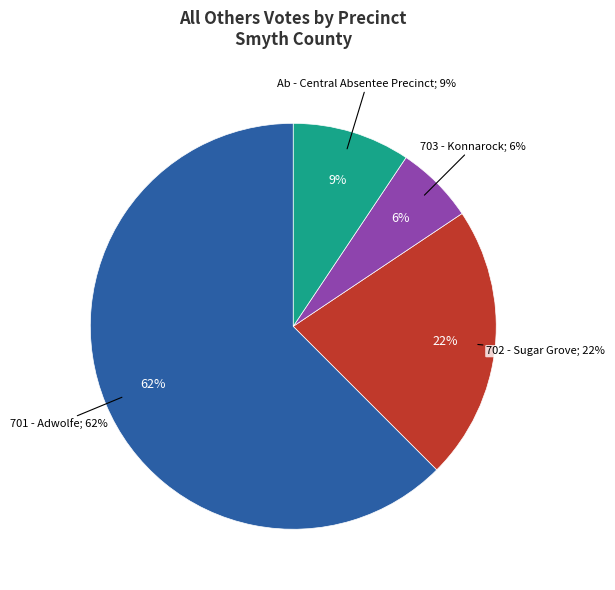

To the nearest percent, what percentage of the pie is Ab - Central Absentee Precinct?

9%